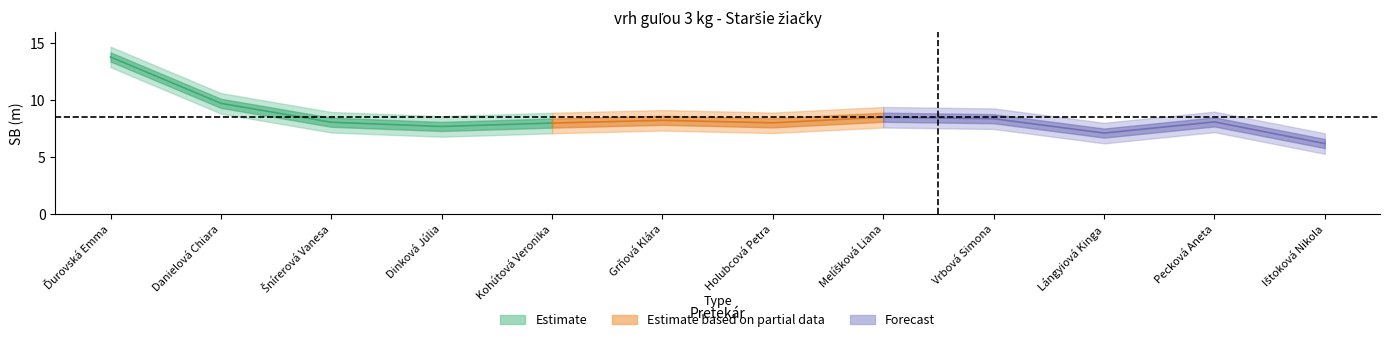

What is the value of the 8th point from the left?

8.5